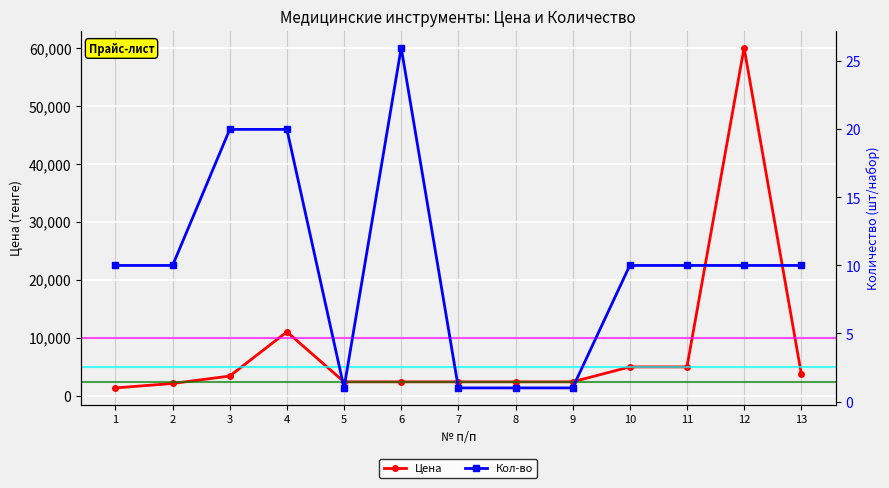

What value does the Кол-во series have at 10?

10